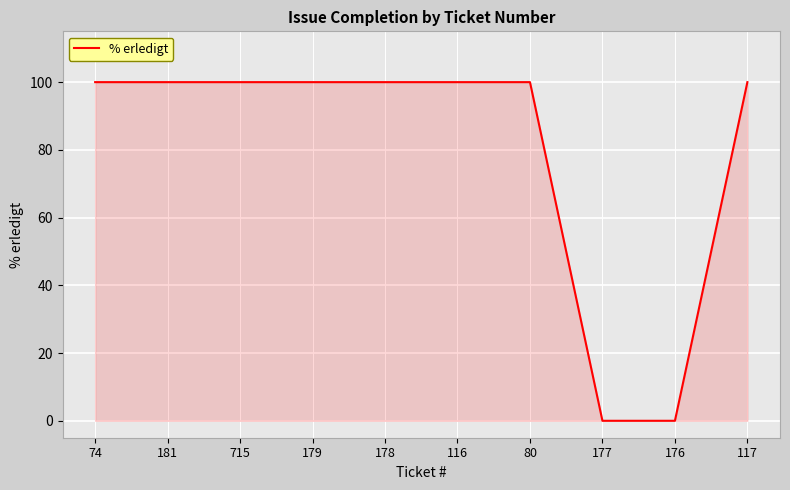

What is the difference between the values at 176 and 117?

100